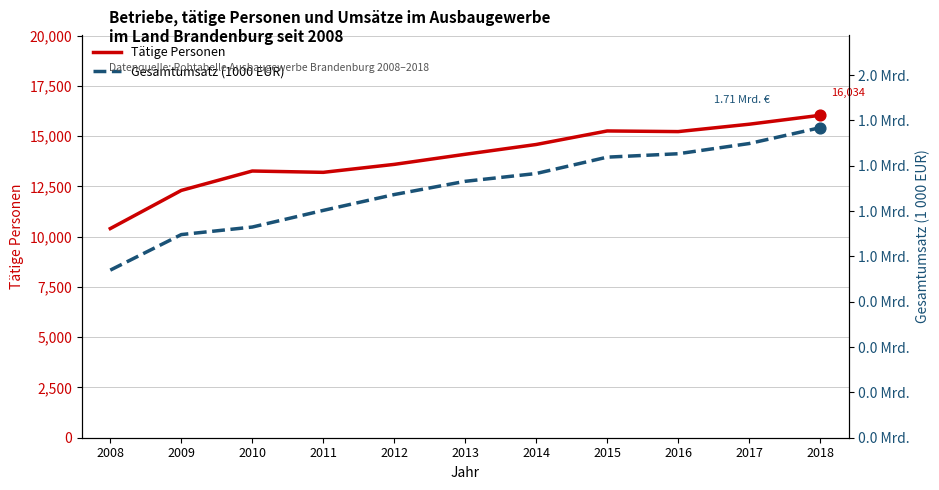

Which series reaches the minimum Y coordinate?

Tätige Personen